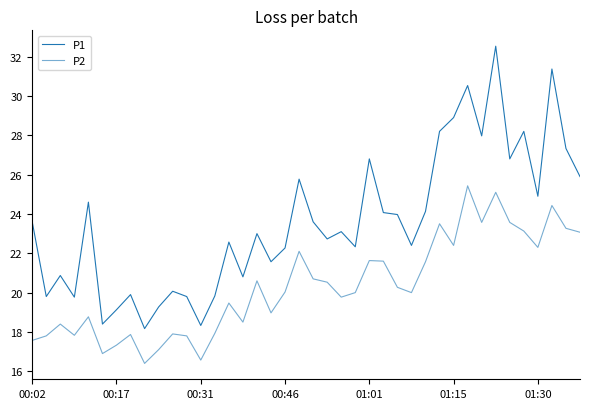

How many lines are shown in the chart?

2